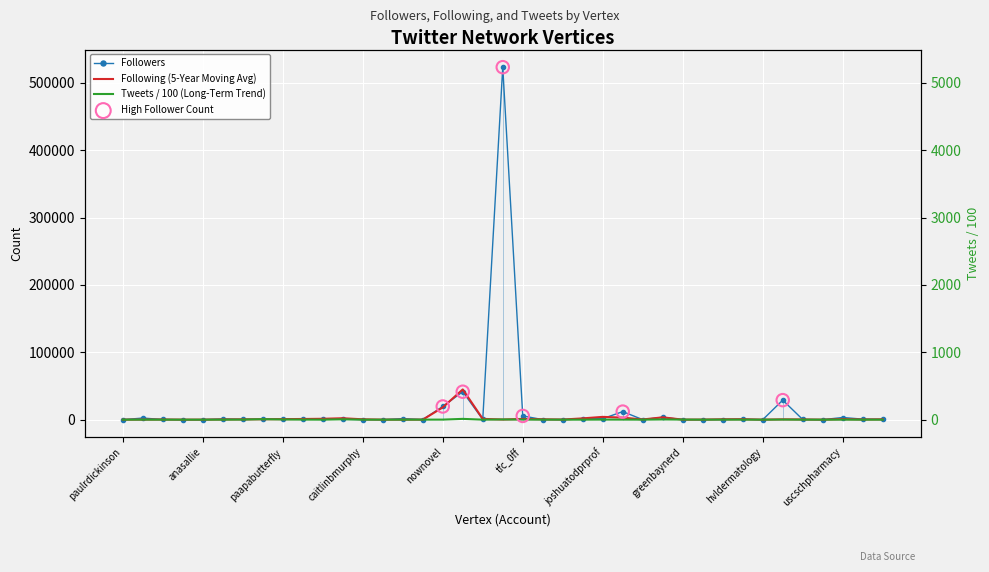

At which category is the sum across all series the highest?

thalaajith_fc